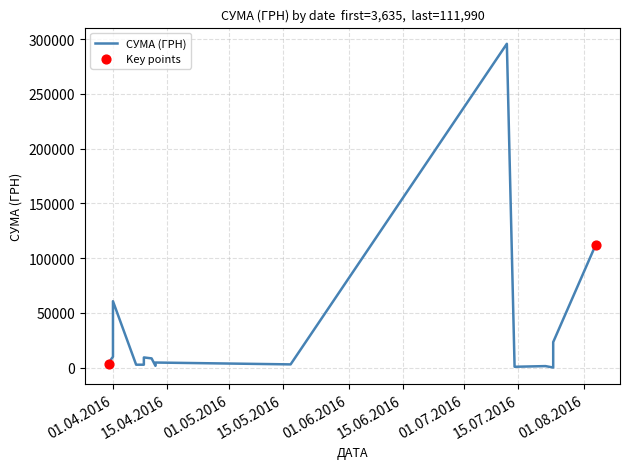

Between 01.04.2016 and 07.04.2016, which is larger?

01.04.2016